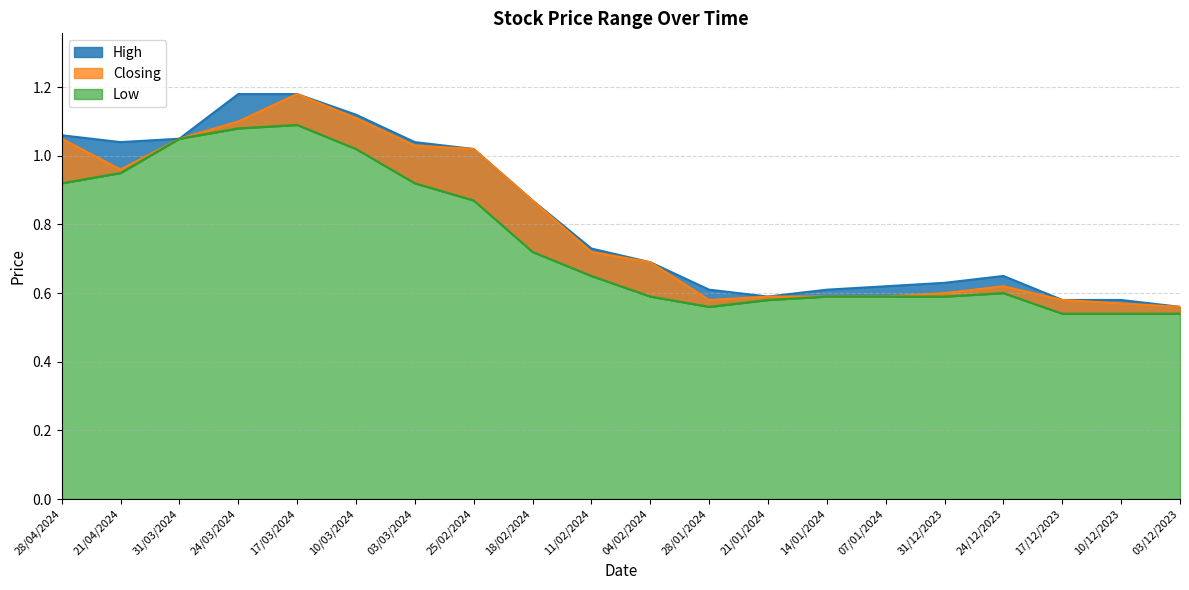

How many interior local peaks does the Low series have?

2